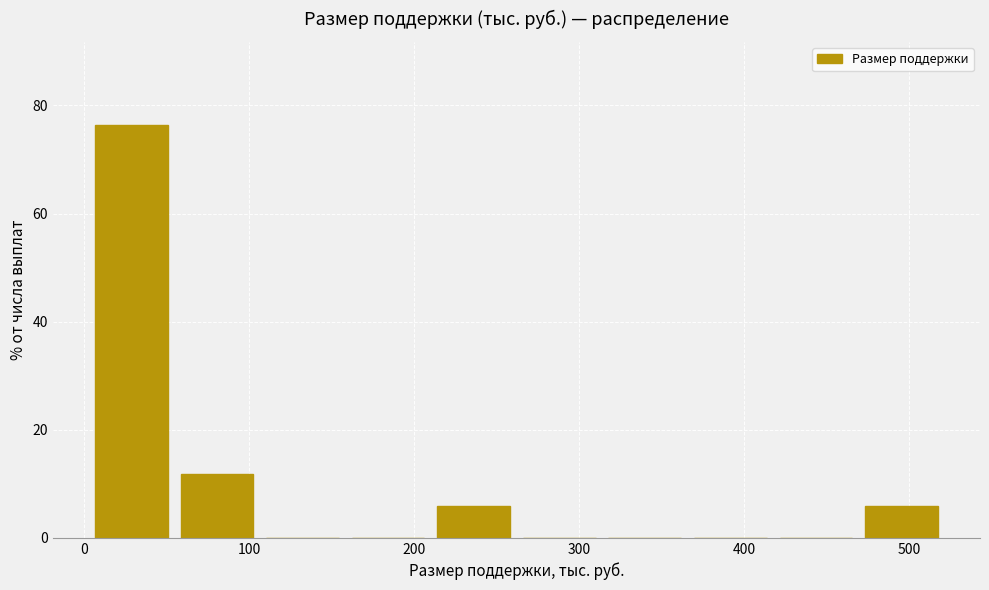

Which range on the x-axis has the tallest bar?

0 to 50